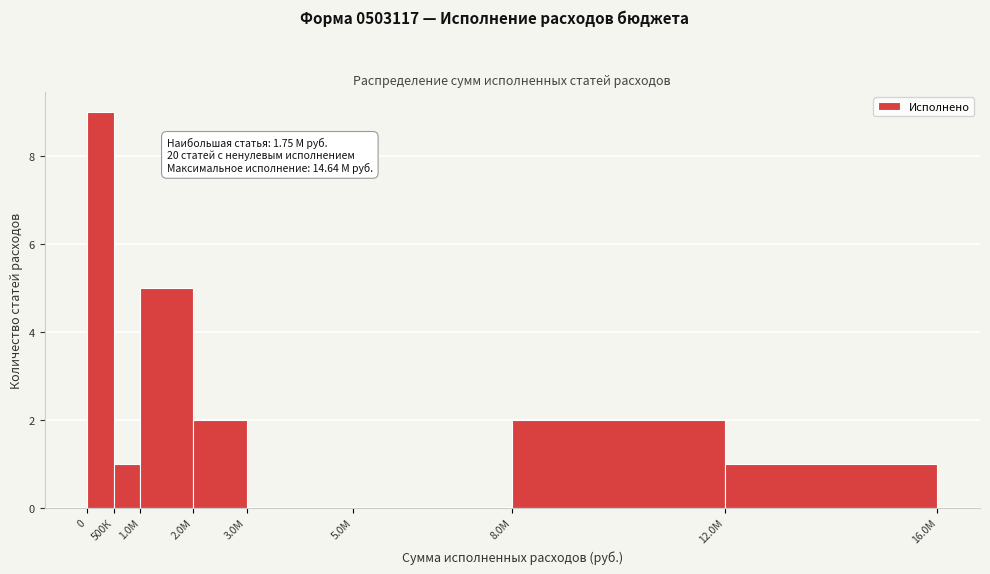

Reading left to right, extract all data points from this chart.

0=9	500К=1	1.0М=5	2.0М=2	3.0М=0	5.0М=0	8.0М=2	12.0М=1